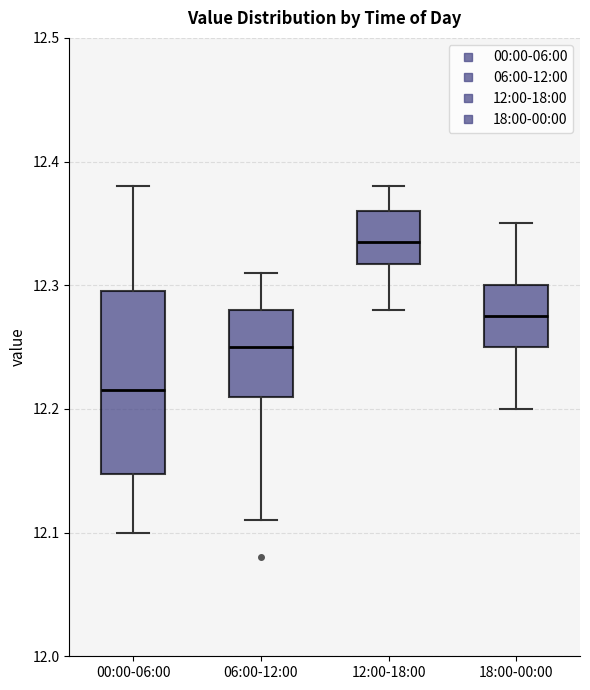

Where does the upper whisker of the box for 06:00-12:00 end on the y-axis? The values are not printed on the chart, so give them approximately, as read against the axis.

12.31